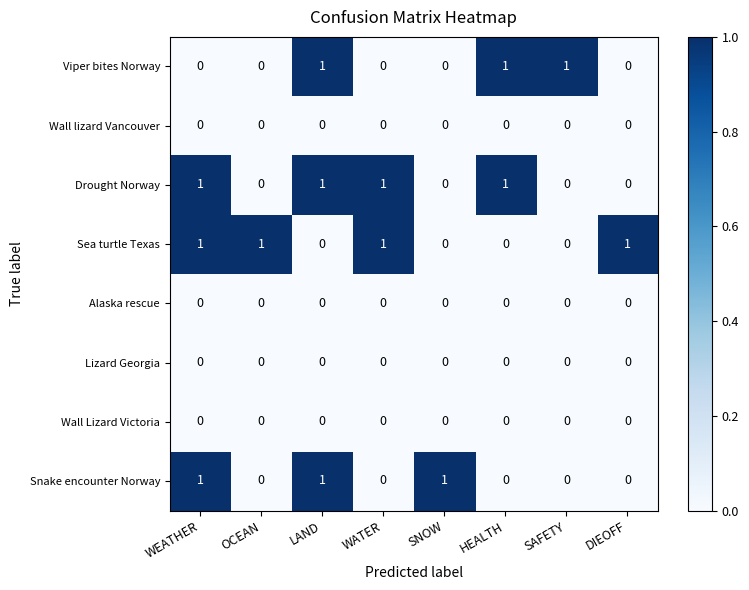

How many data points does each series have?

8